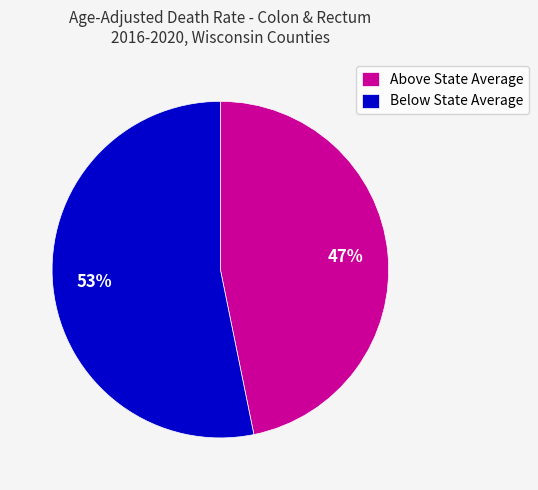

To the nearest percent, what percentage of the pie is Above State Average?

47%